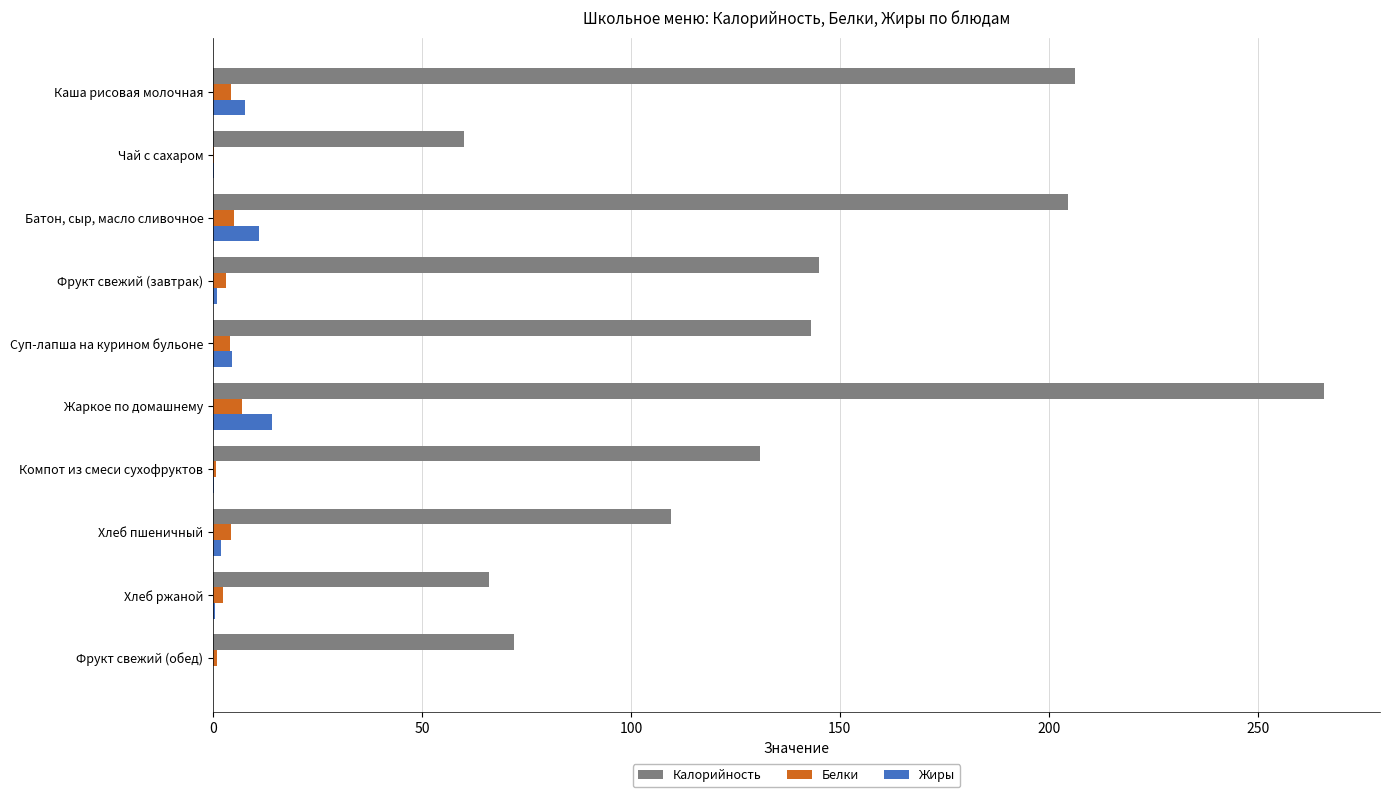

What is the sum of all Жиры values?

40.6